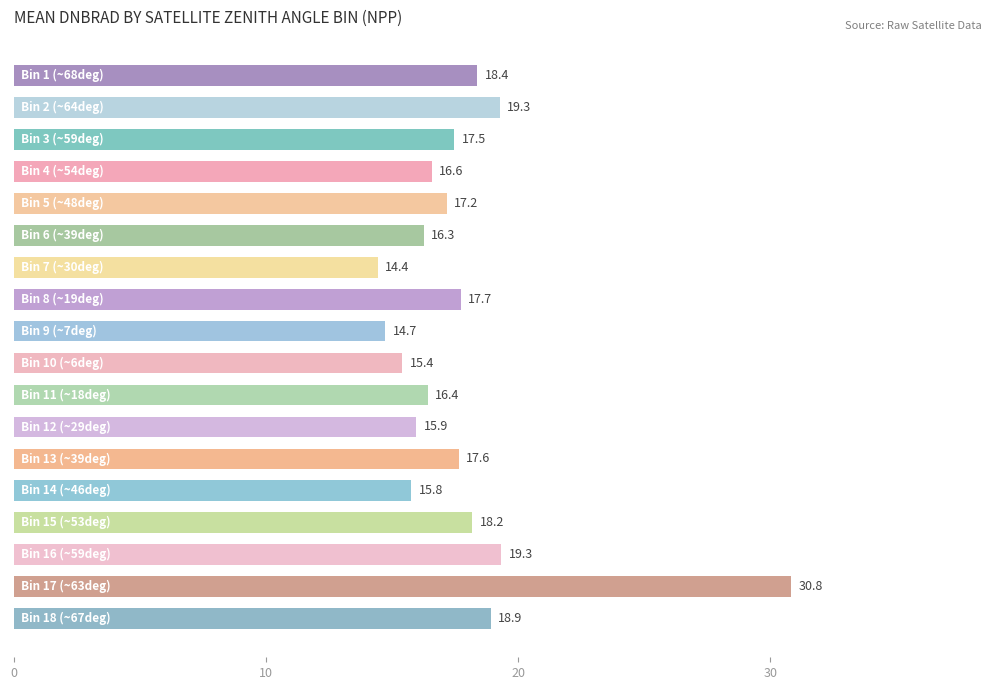

What is the value of the 1st bar from the top?

18.4